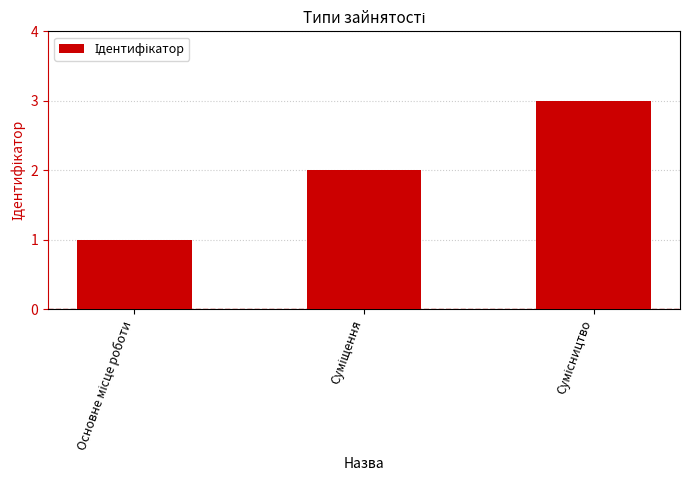

What is the maximum value shown in the chart?

3